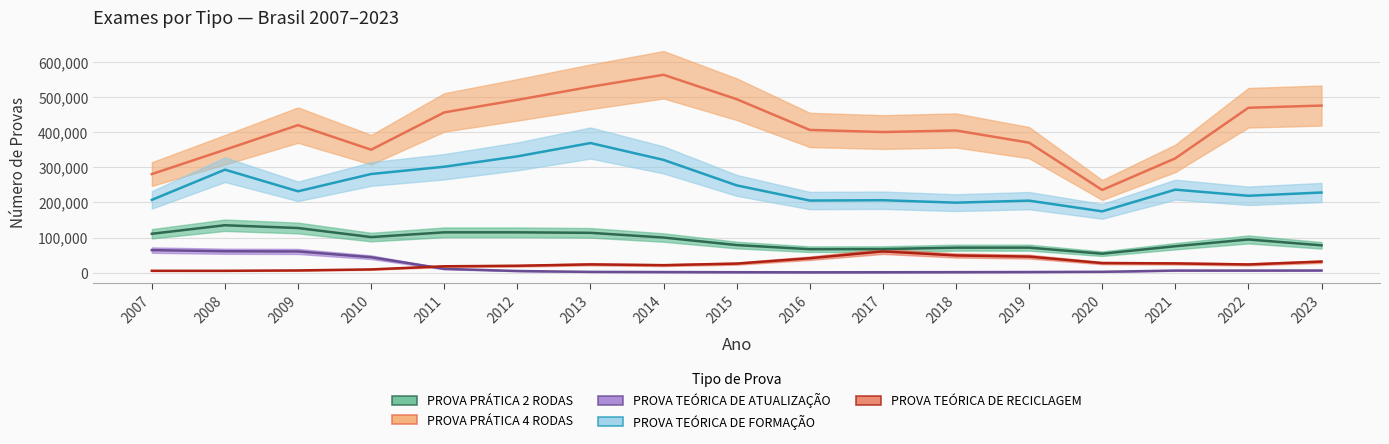

At which label does PROVA TEÓRICA DE RECICLAGEM reach its minimum?

2008